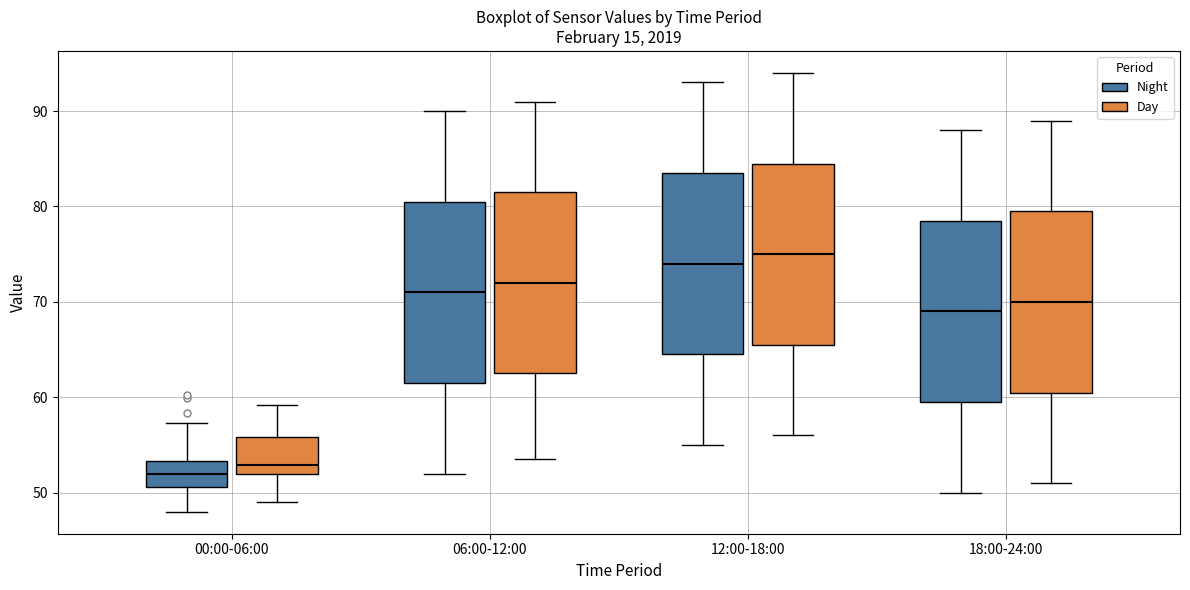

Which box's median line is the highest?

12:00-18:00 (Day)